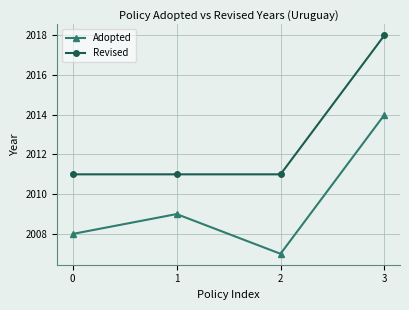

What is the difference between the maximum and minimum values in the Adopted series?

7